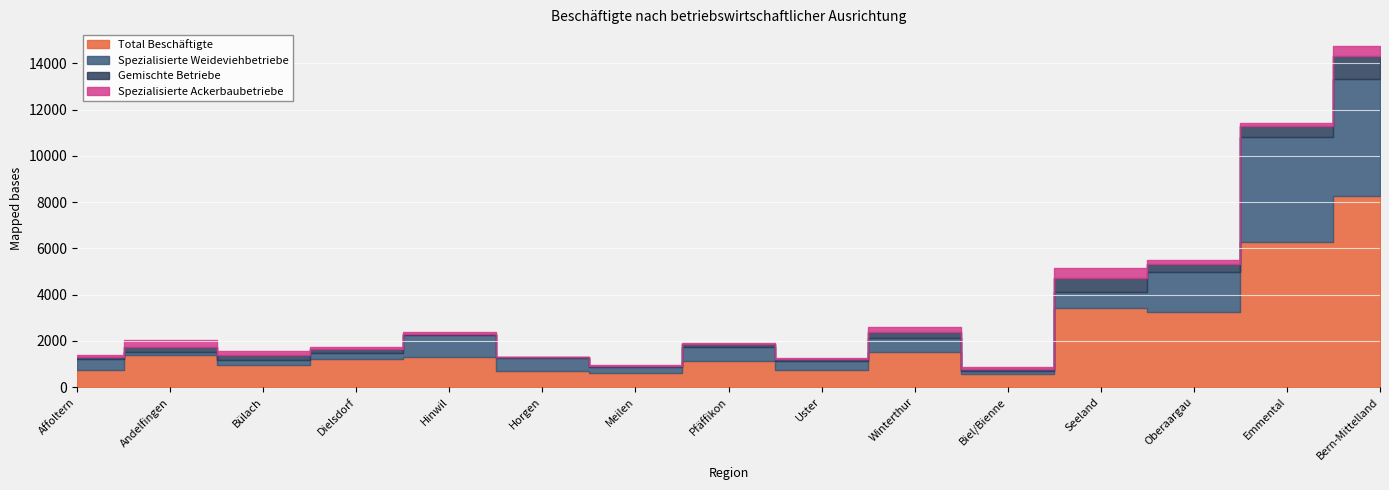

Is the value of Spezialisierte Ackerbaubetriebe at Andelfingen greater than the value of Spezialisierte Weideviehbetriebe at Pfäffikon?

No